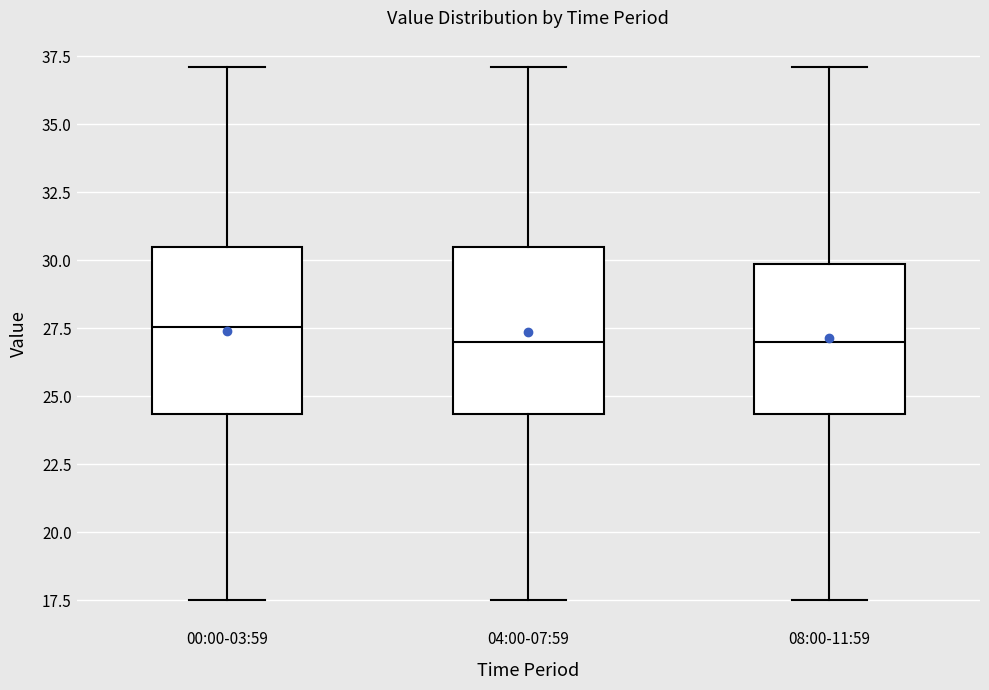

Reading left to right, transcribe this box plot: for each box, give where its median line is, the range the box spans, and where its two whiskers end, as read against the y-axis. The values are not printed on the chart, so give them approximately, as read against the axis.

00:00-03:59: median 27.5, box 24.5 to 30.5, whiskers 17.5 to 37.0
04:00-07:59: median 27.0, box 24.5 to 30.5, whiskers 17.5 to 37.0
08:00-11:59: median 27.0, box 24.5 to 30.0, whiskers 17.5 to 37.0